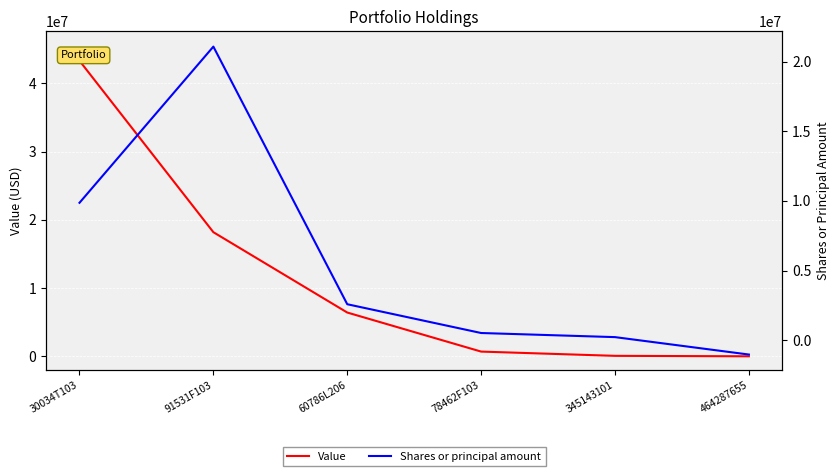

What are all the series names shown in the legend?

Value, Shares or principal amount